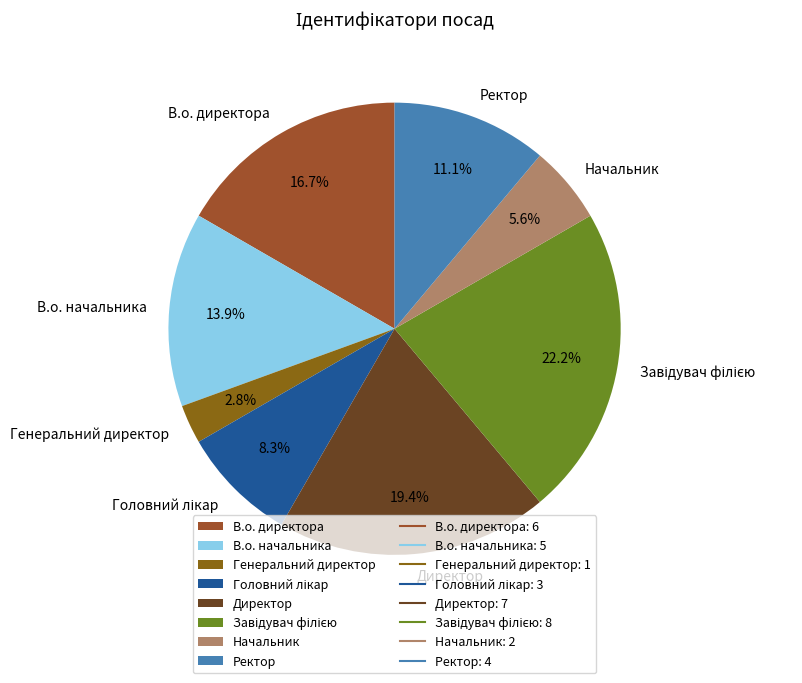

Does Директор represent more than half of the total?

No